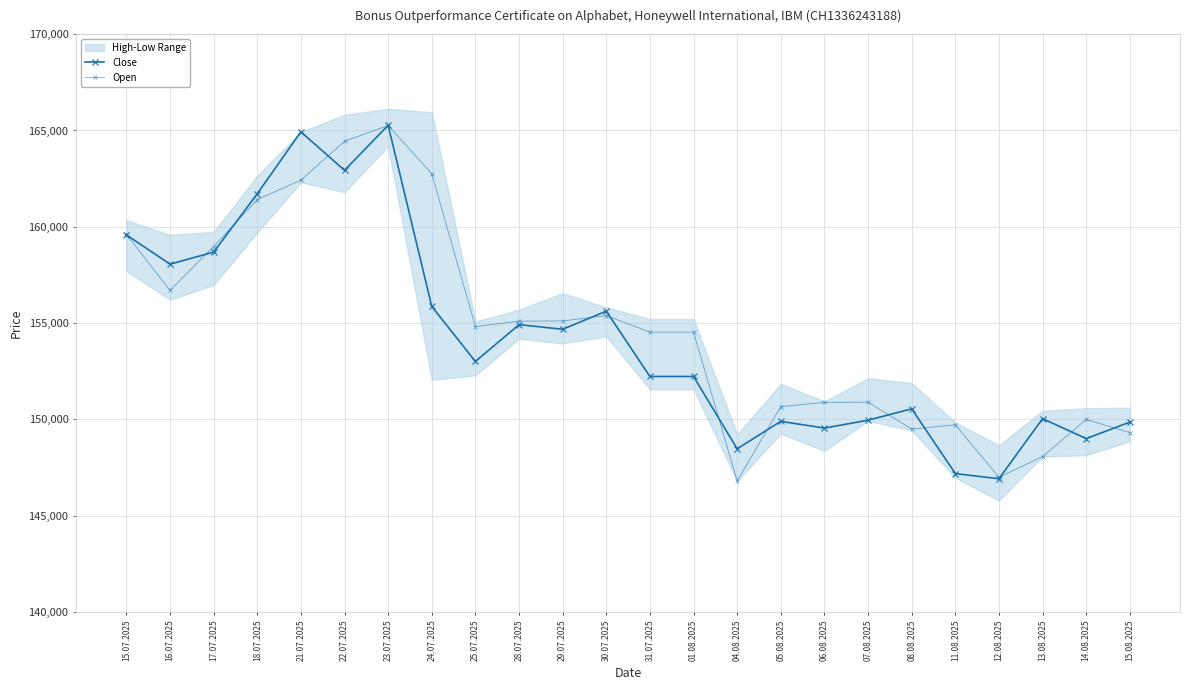

Reading right to left, extract all data points from this chart.

Close: 149860	149005	150040	146920	147190	150550	149960	149550	149900	148475	152230	152230	155620	154680	154920	153010	155865	165270	162930	164930	161715	158685	158060	159580
Open: 149315	150000	148070	147000	149720	149500	150895	150885	150665	146805	154530	154530	155390	155110	155100	154820	162750	165260	164440	162420	161415	158975	156695	159610